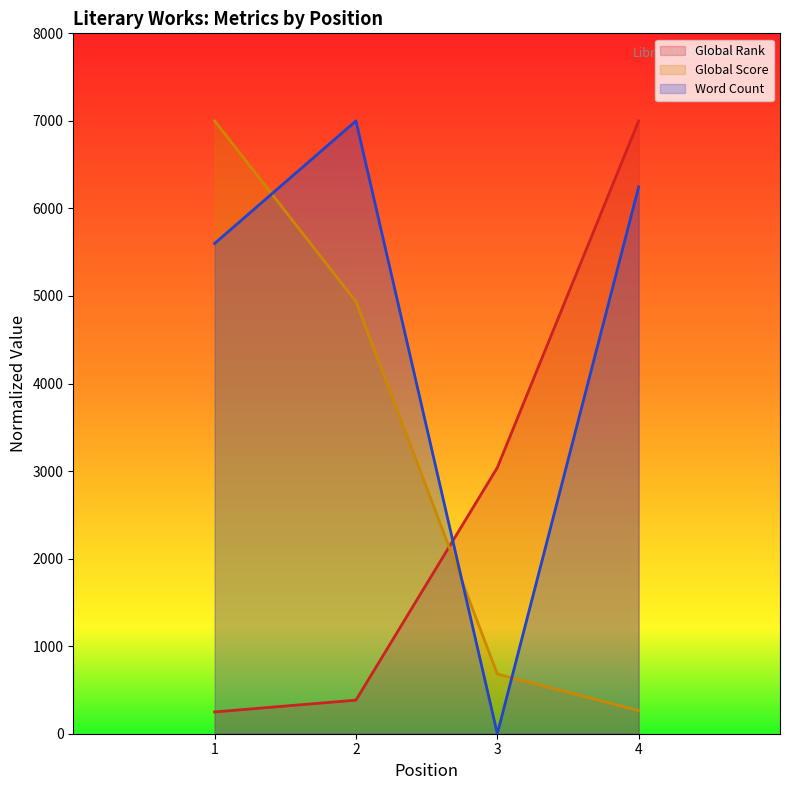

What is the value of the Global Score point at the 1st from the left?

7000.0